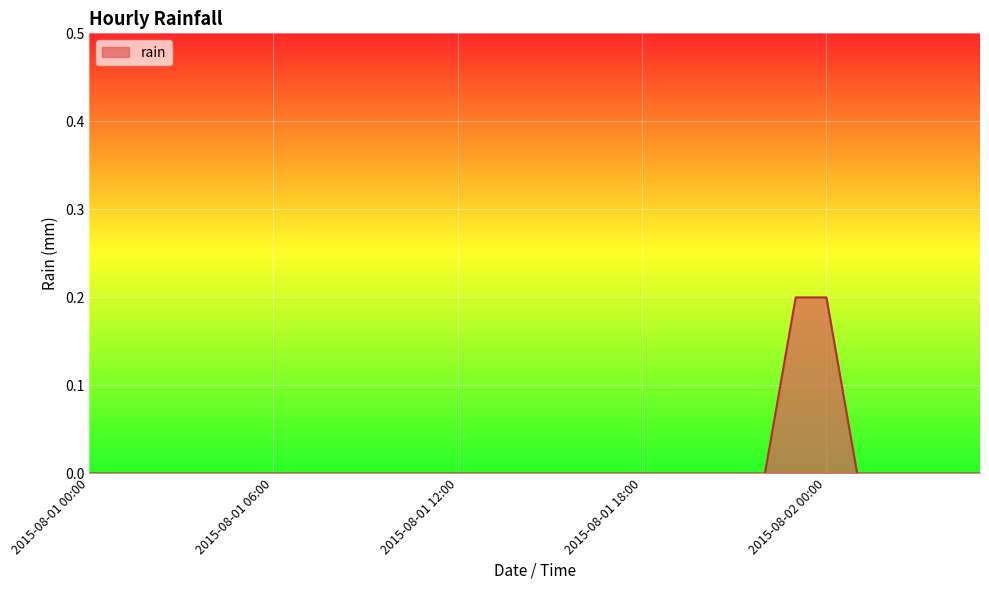

How many series are shown in this chart?

1